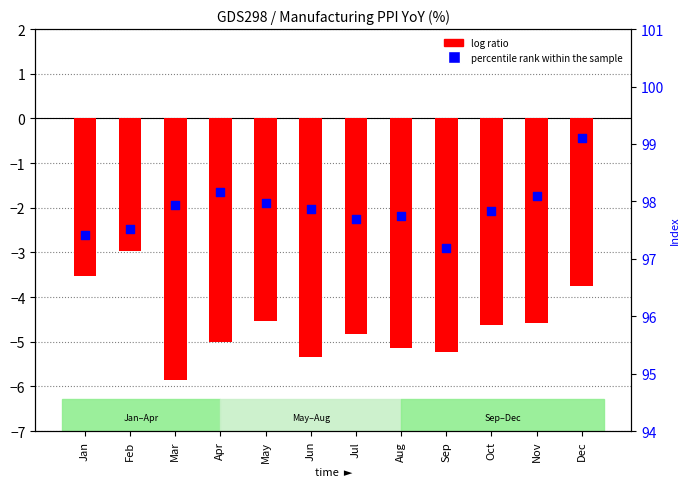

Is the value of log ratio at Aug greater than the value of percentile rank within the sample at Mar?

No